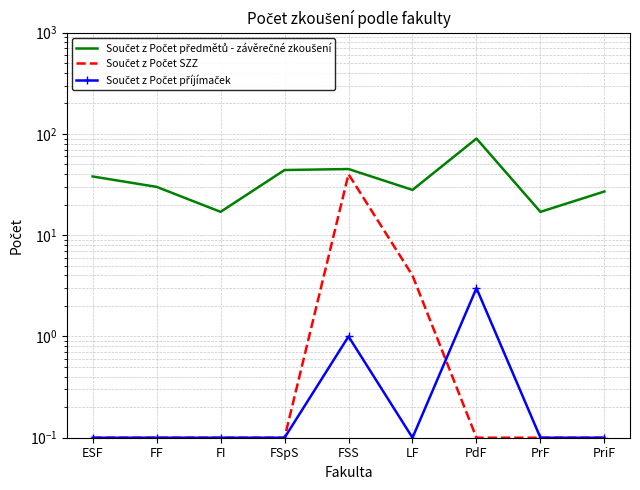

Is it true that Součet z Počet předmětů - závěrečné zkoušení equals 27.6 at FI?

False